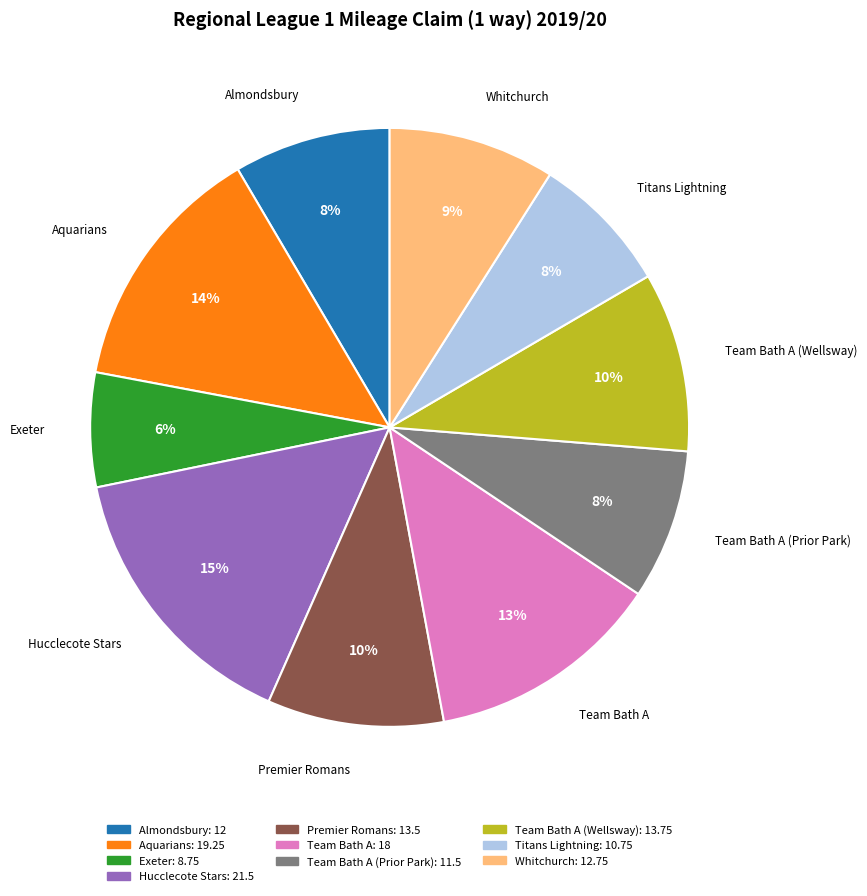

To the nearest percent, what is the difference between the largest and smallest slice percentages?

9%